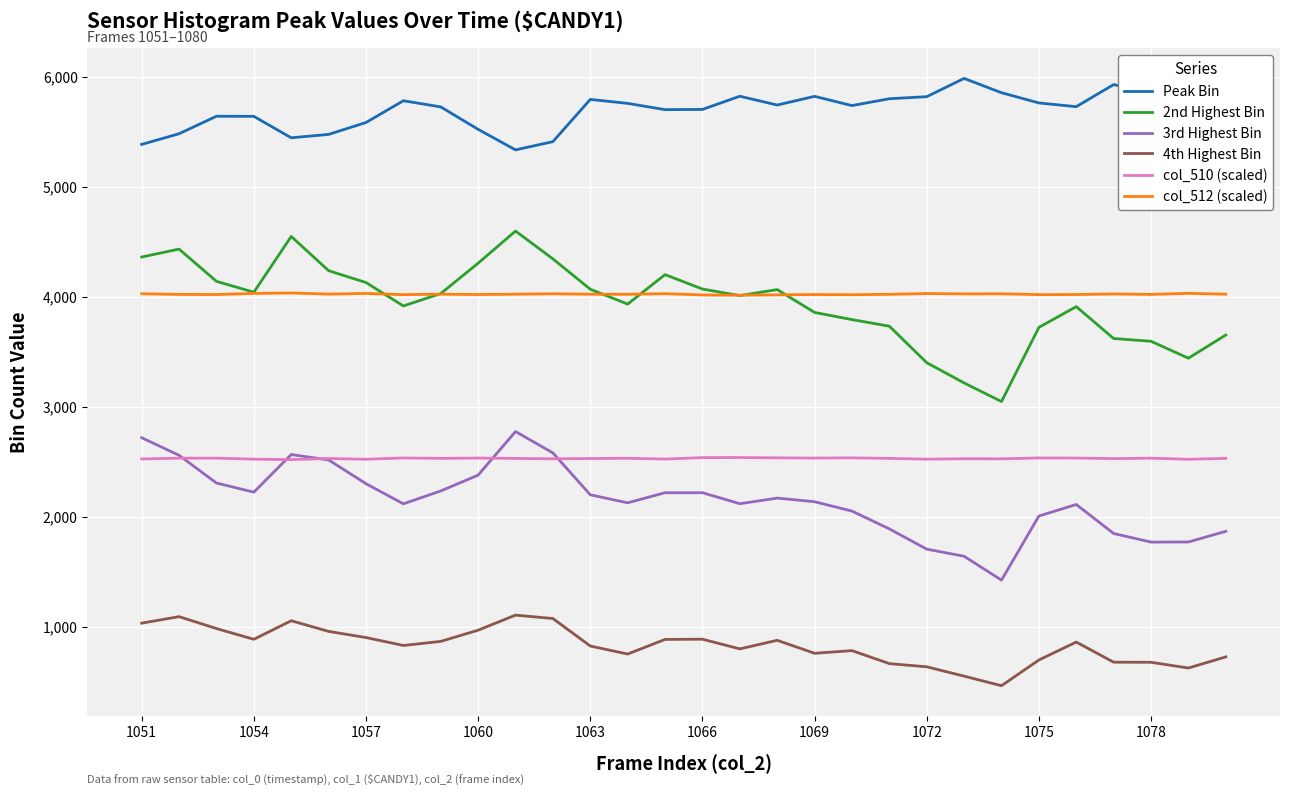

True or false: 3rd Highest Bin and 2nd Highest Bin cross at least once.

False